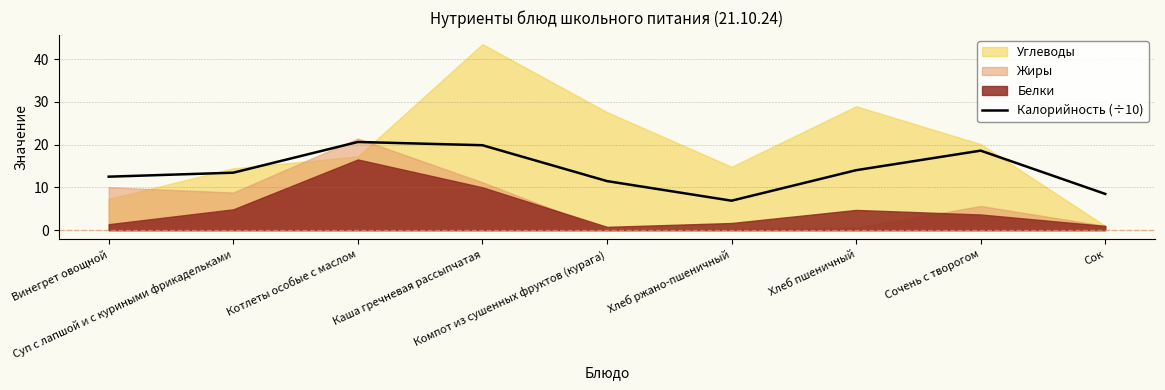

How many points are lower than both their immediate neighbors (excluding endpoints)?

1